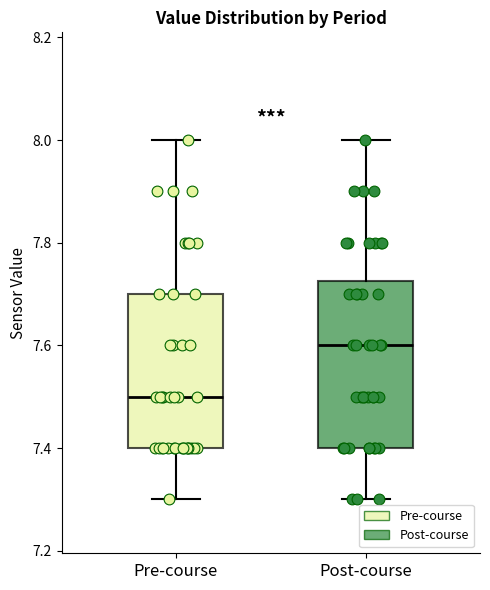

Which box is the tallest, from its lower edge to its upper edge?

Post-course